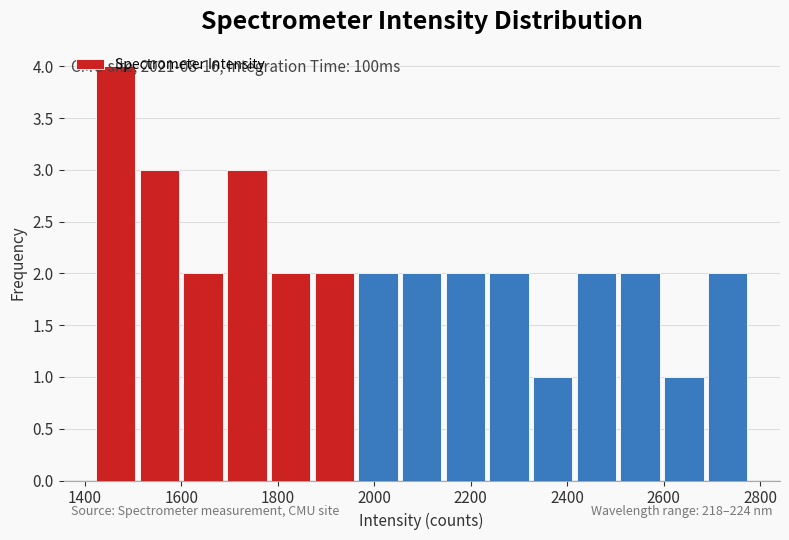

Over which range of the x-axis is the bar tallest?

1420 to 1500